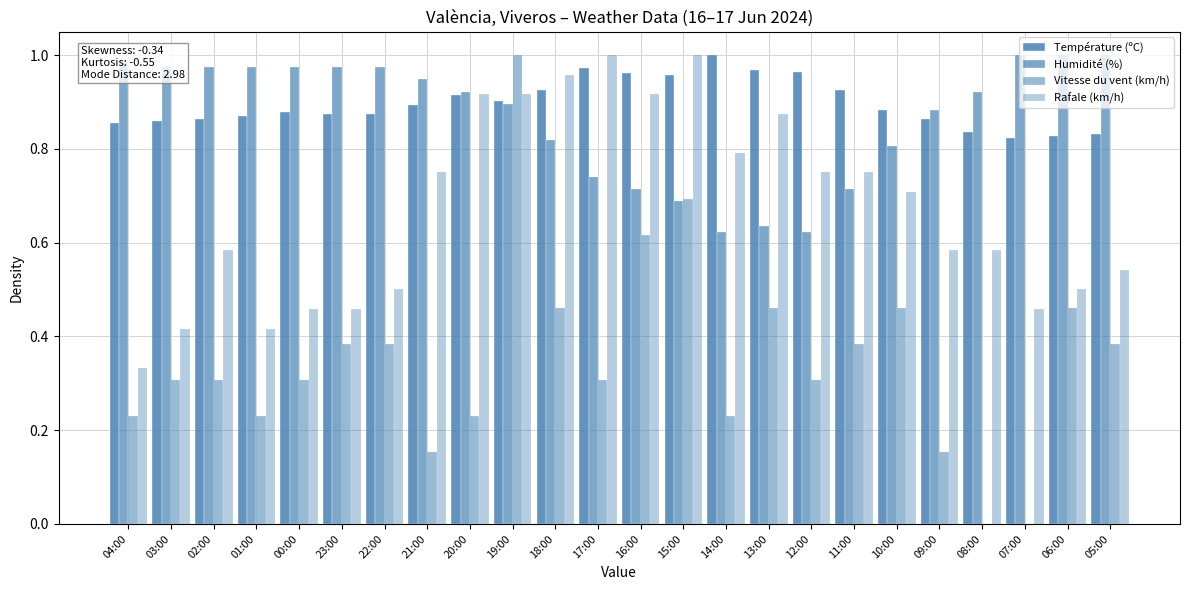

Does the chart contain stacked bars?

No